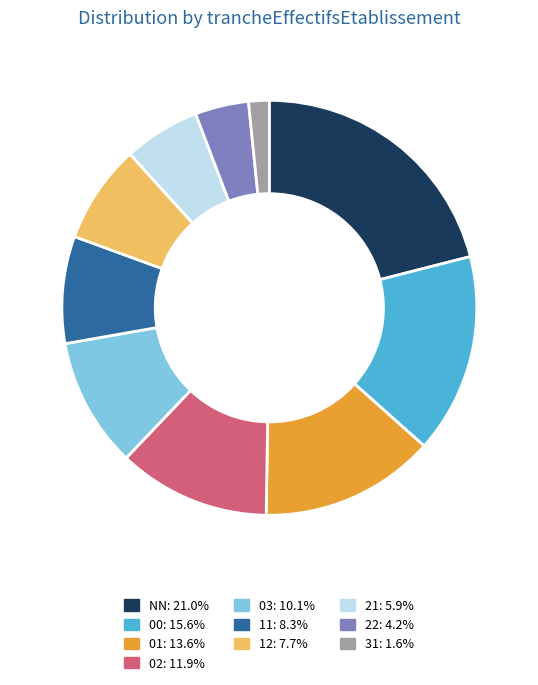

How many slices are in this pie chart?

10